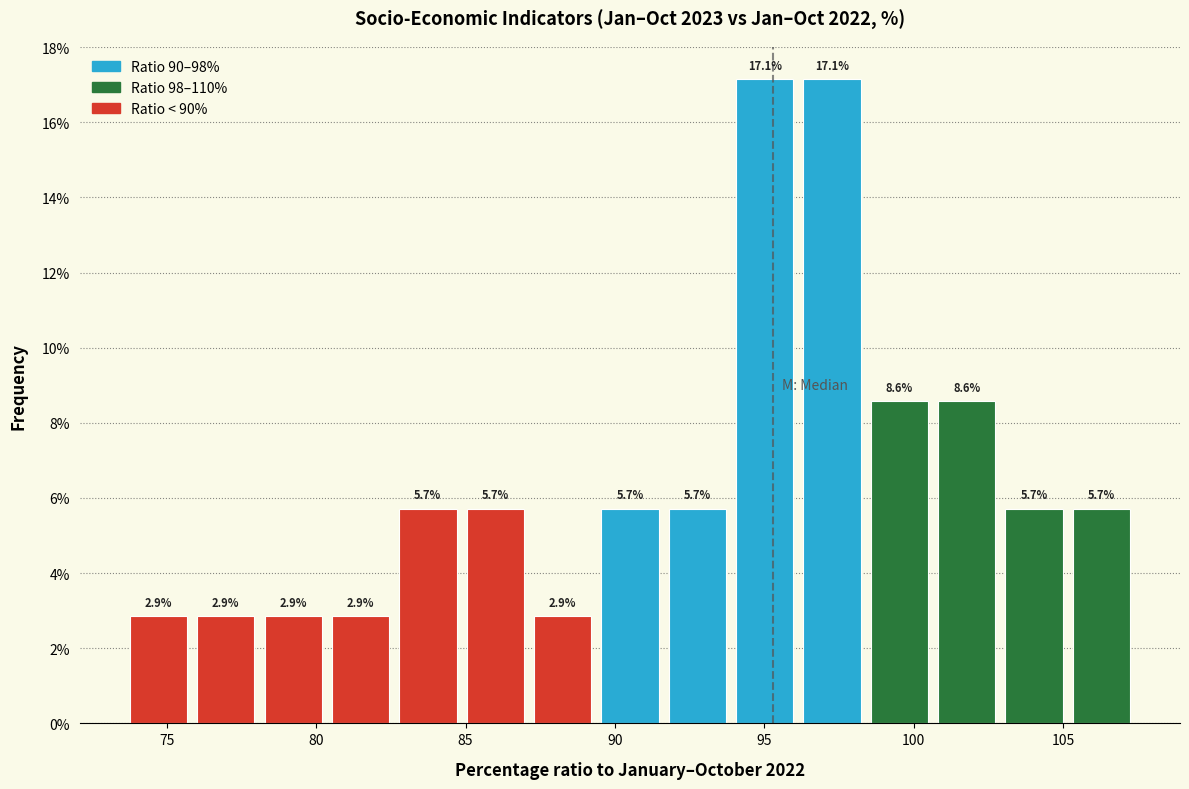

How tall is the bar that spans 103.0 to 105.0 on the x-axis? The bar edges are not printed on the chart, so give them approximately, as read against the axis.

5.7